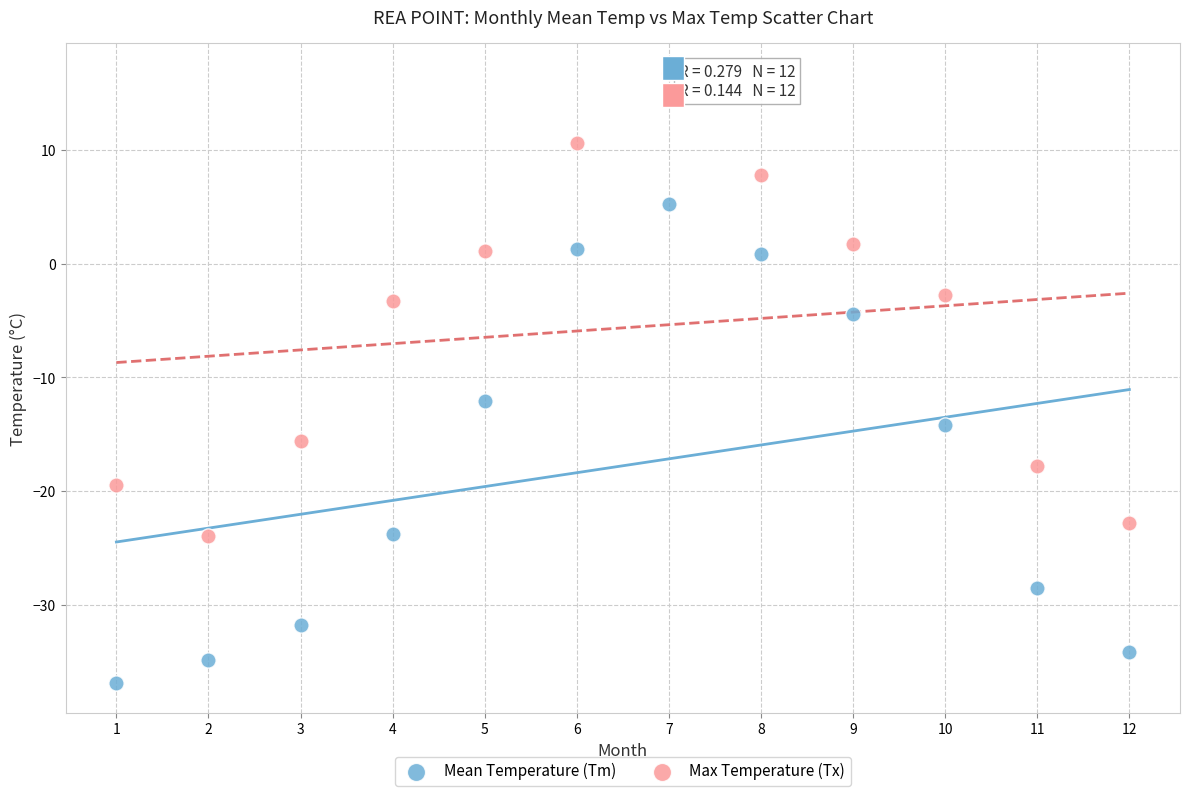

Across all series, what Y value is closest to -10?

-12.1